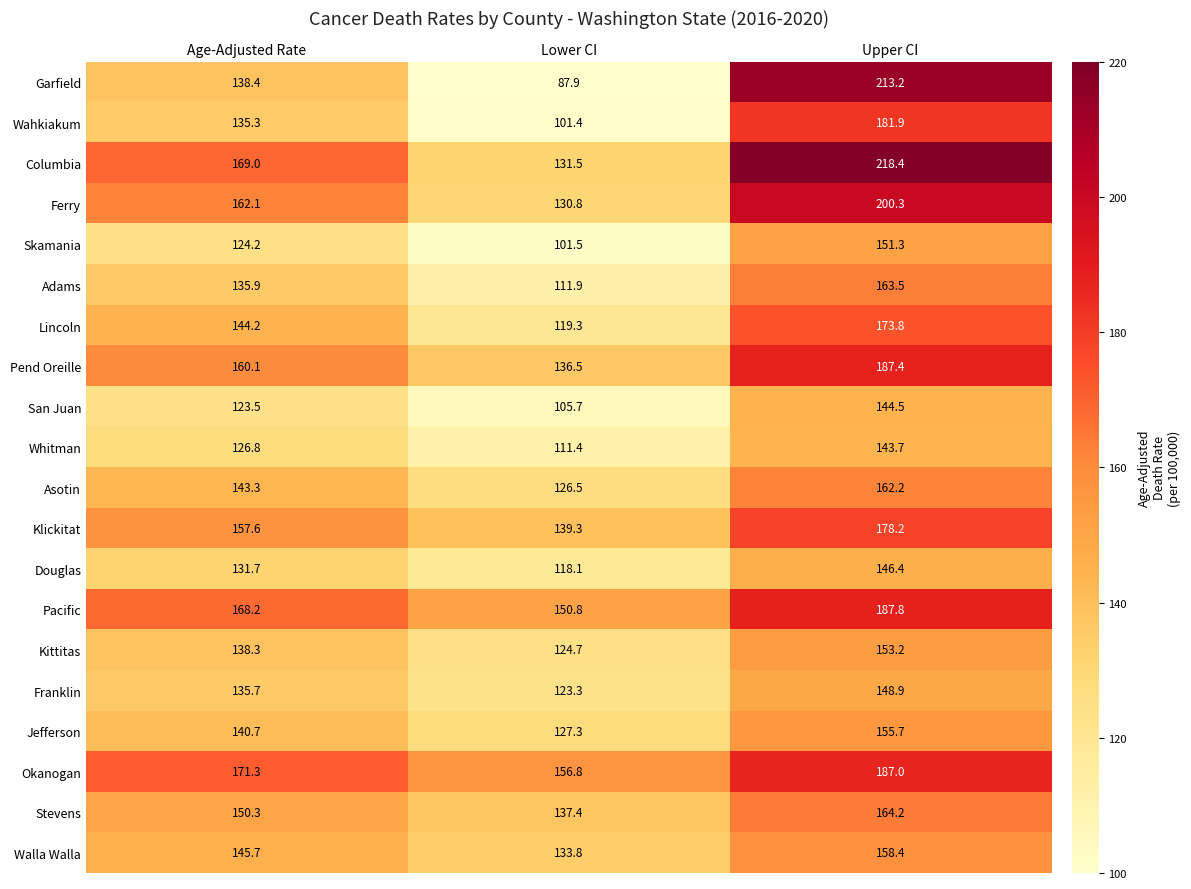

What is the total value across all series at Lower CI?

2475.9